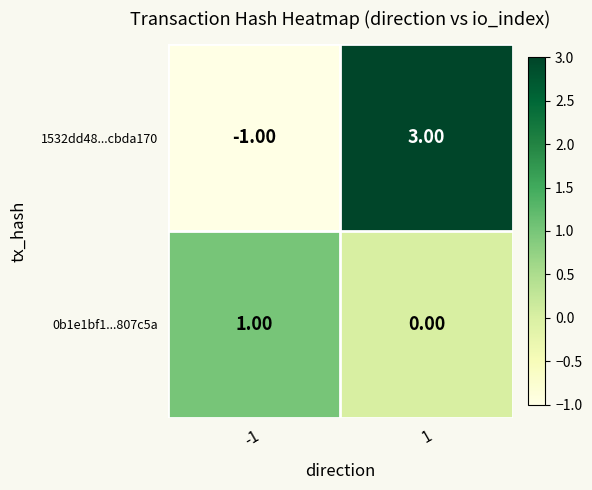

Which series has the largest total across all categories?

1532dd48...cbda170